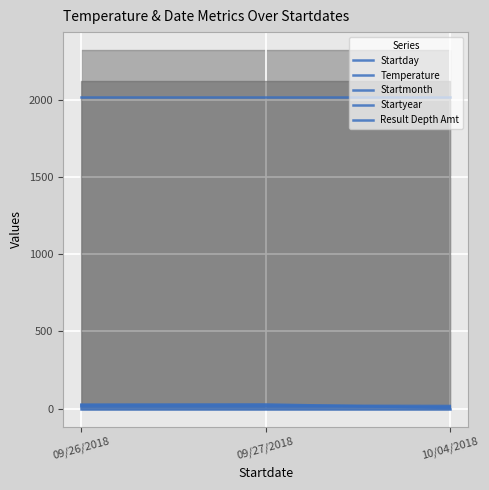

At which category is the sum across all series the highest?

09/27/2018